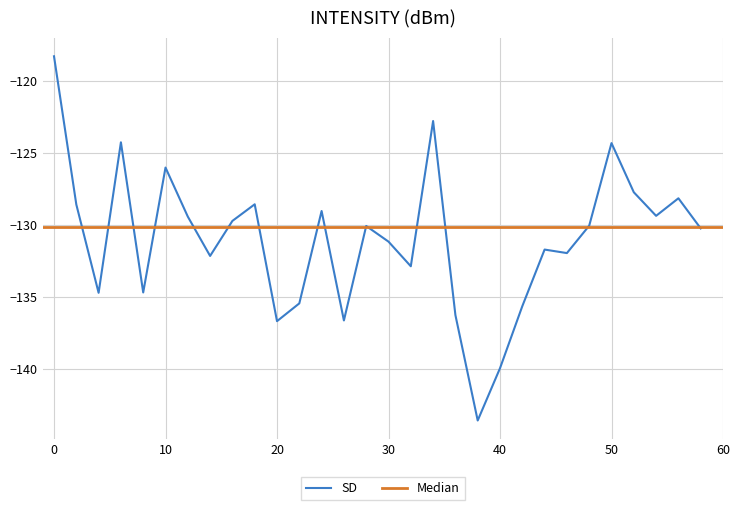

List the labels in order of value, largest first.

0, 34, 6, 50, 10, 52, 56, 18, 2, 24, 54, 12, 16, 48, 28, 58, 30, 44, 46, 14, 32, 8, 4, 22, 42, 36, 26, 20, 40, 38